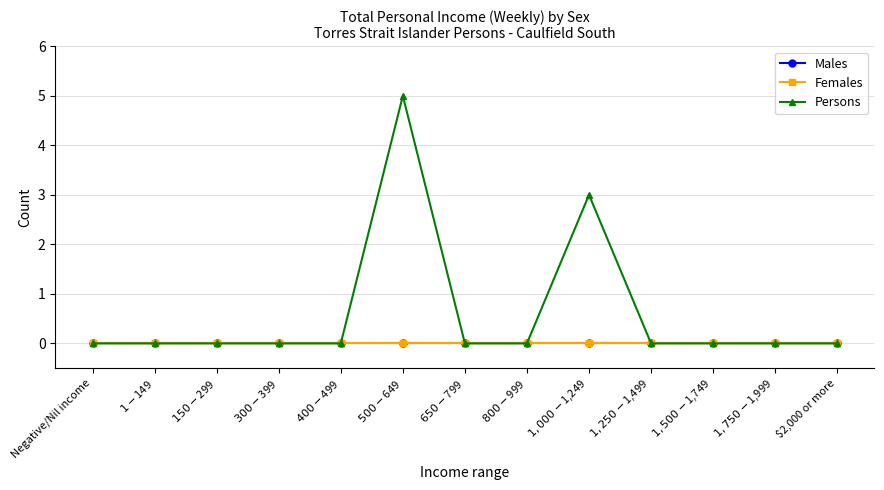

List the series in order of their peak value, highest first.

Persons, Males, Females